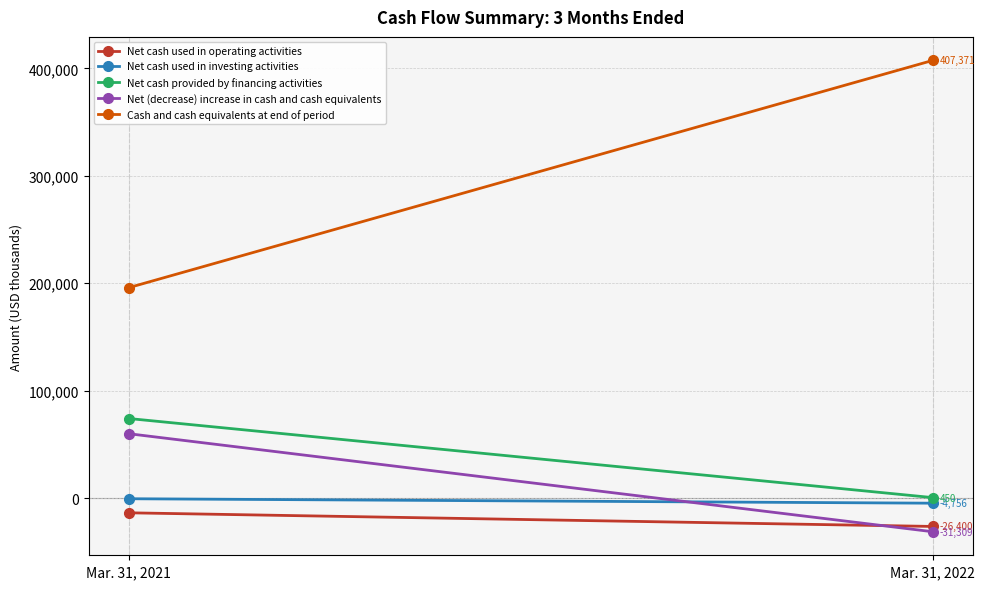

True or false: Net cash used in investing activities has a value of -4756 at Mar. 31, 2022.

True